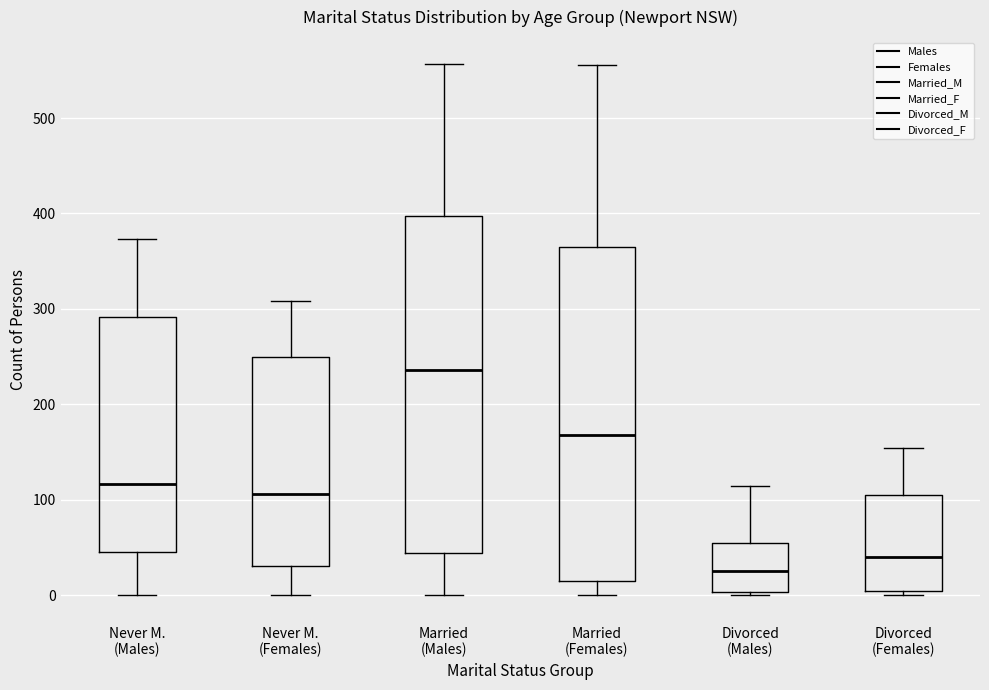

Which box's median line is the lowest?

Divorced (Males)